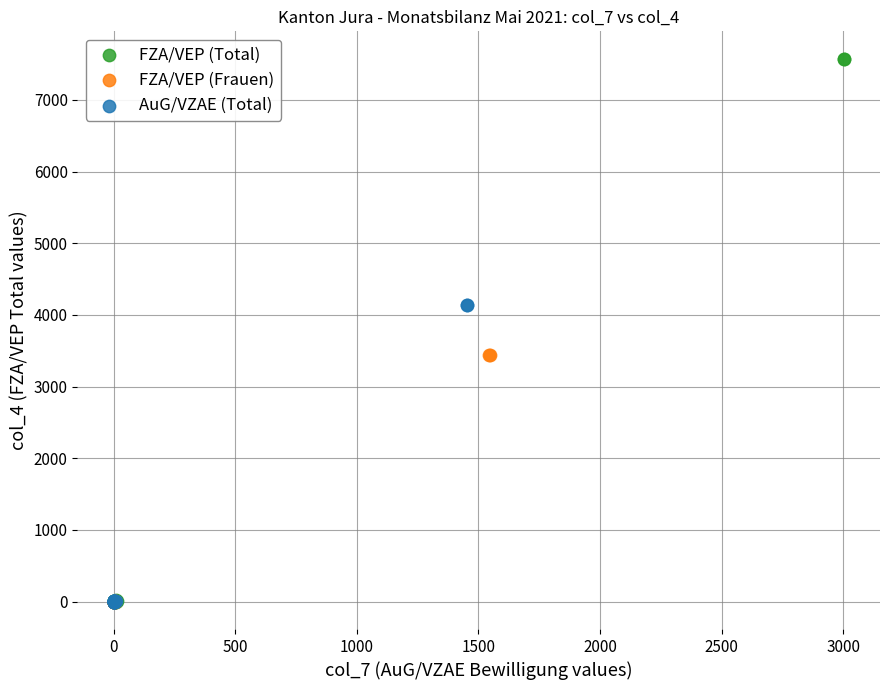

Which series reaches the maximum Y coordinate?

FZA/VEP (Total)